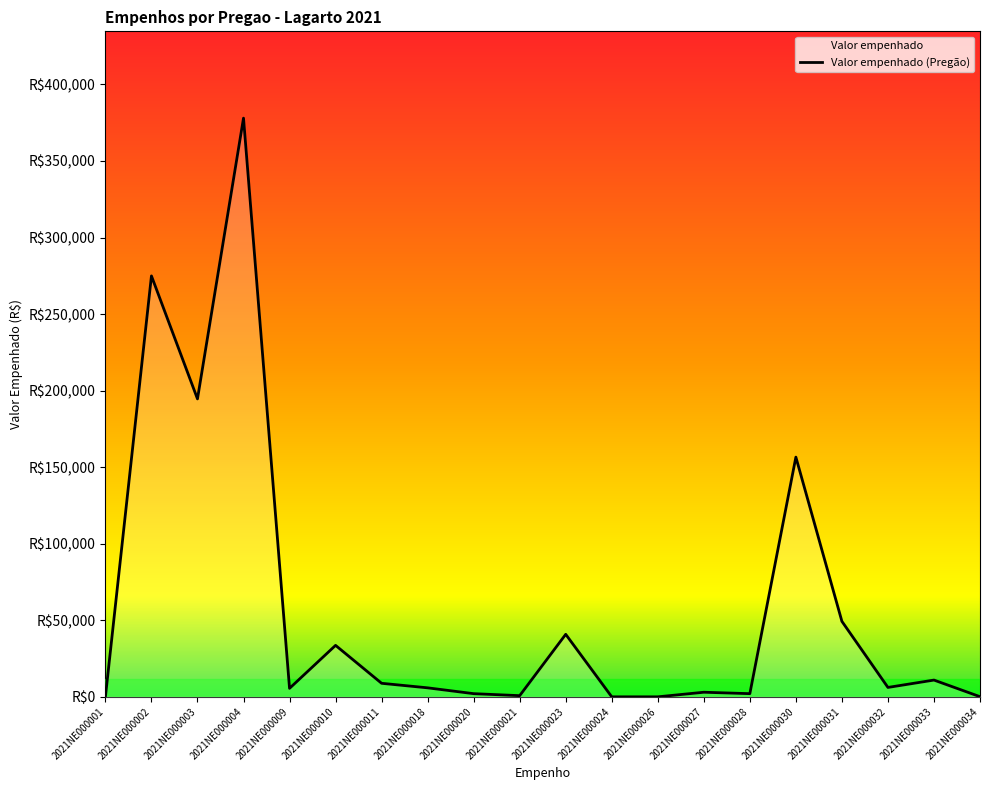

Rank the categories by value from lowest to highest.

2021NE000001, 2021NE000024, 2021NE000026, 2021NE000034, 2021NE000021, 2021NE000020, 2021NE000028, 2021NE000027, 2021NE000009, 2021NE000018, 2021NE000032, 2021NE000011, 2021NE000033, 2021NE000010, 2021NE000023, 2021NE000031, 2021NE000030, 2021NE000003, 2021NE000002, 2021NE000004